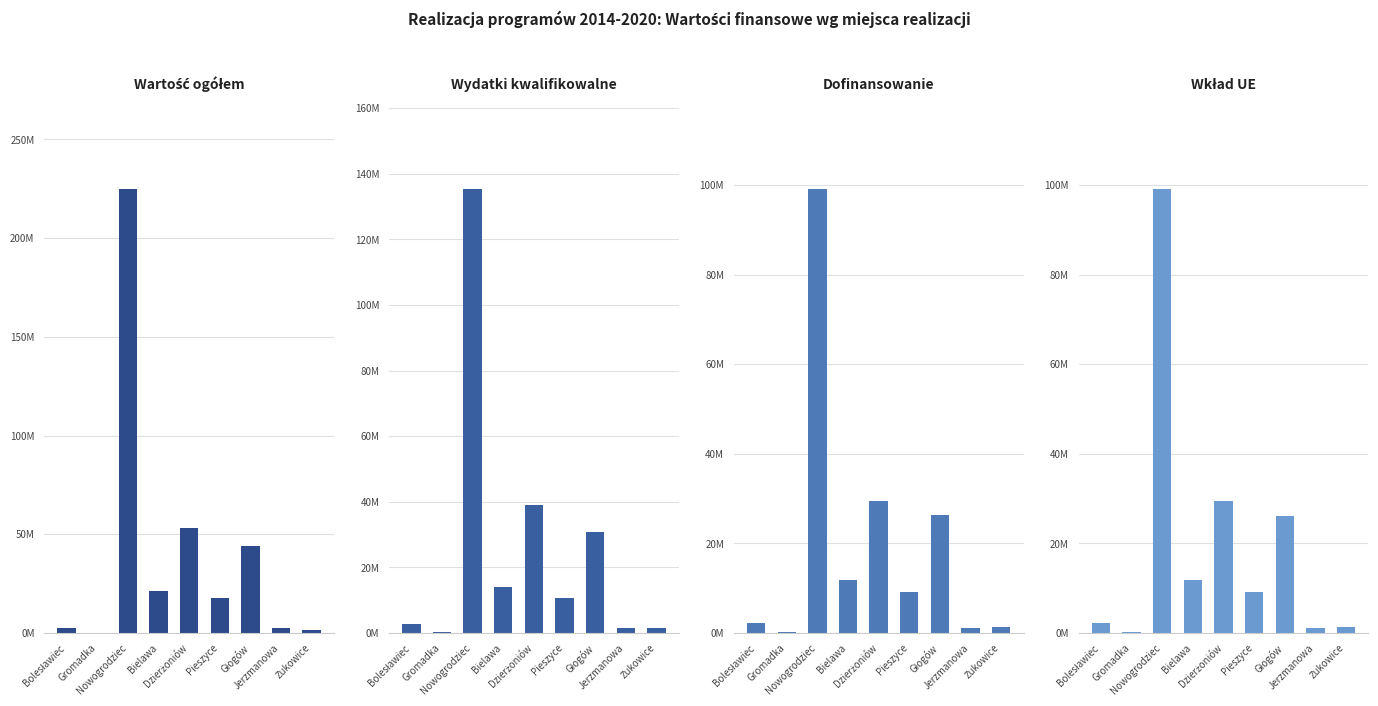

How many values in the Wydatki kwalifikowalne (PLN) series exceed 10661513?

5